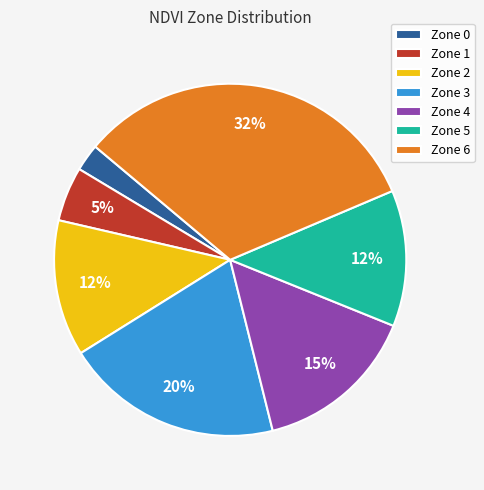

To the nearest percent, what is the average slice percentage?

14%